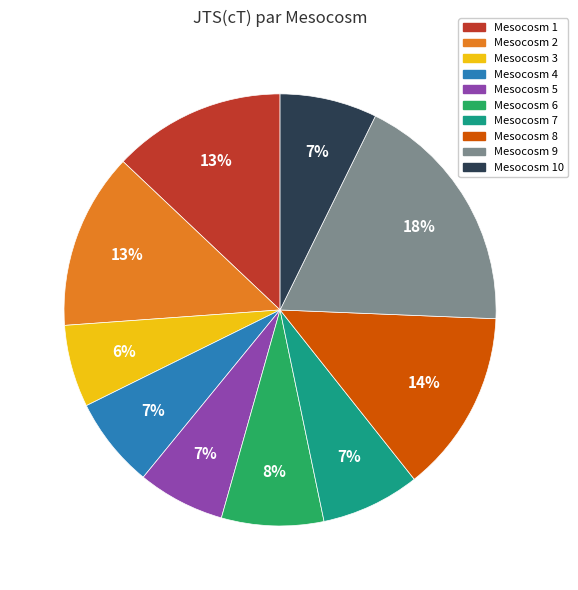

To the nearest percent, what is the difference between the largest and smallest slice percentages?

12%